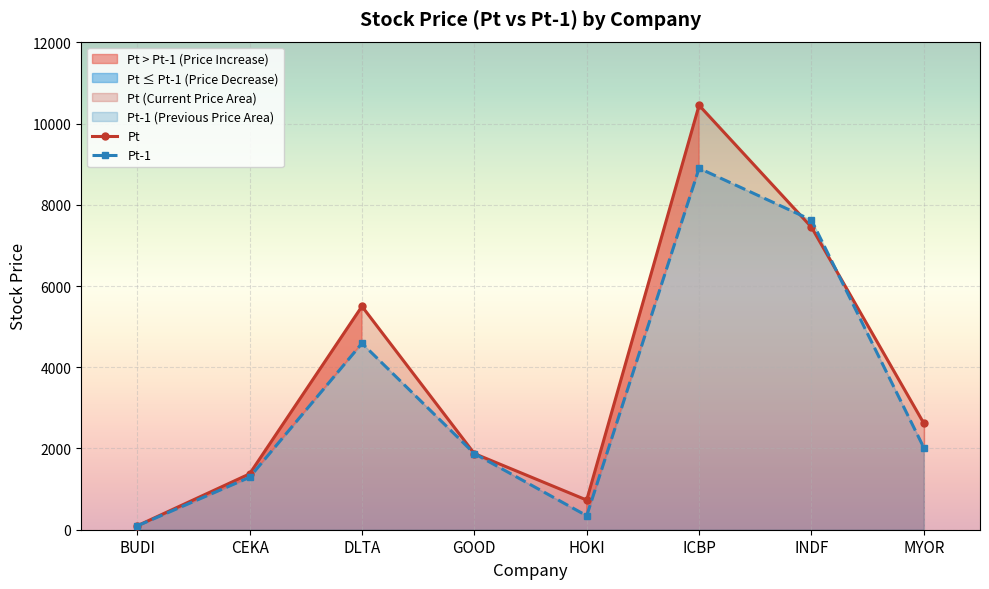

At which category is the sum across all series the highest?

ICBP